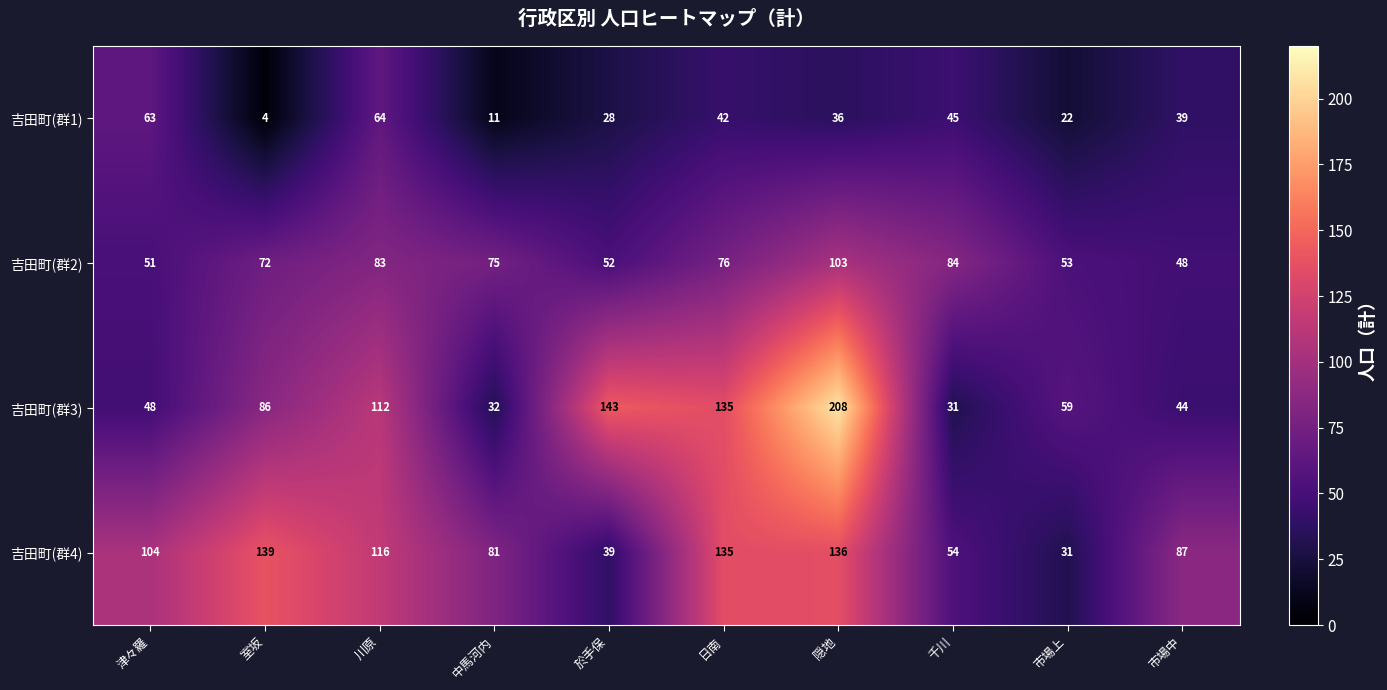

At how many categories does at least one series exceed 115?

5